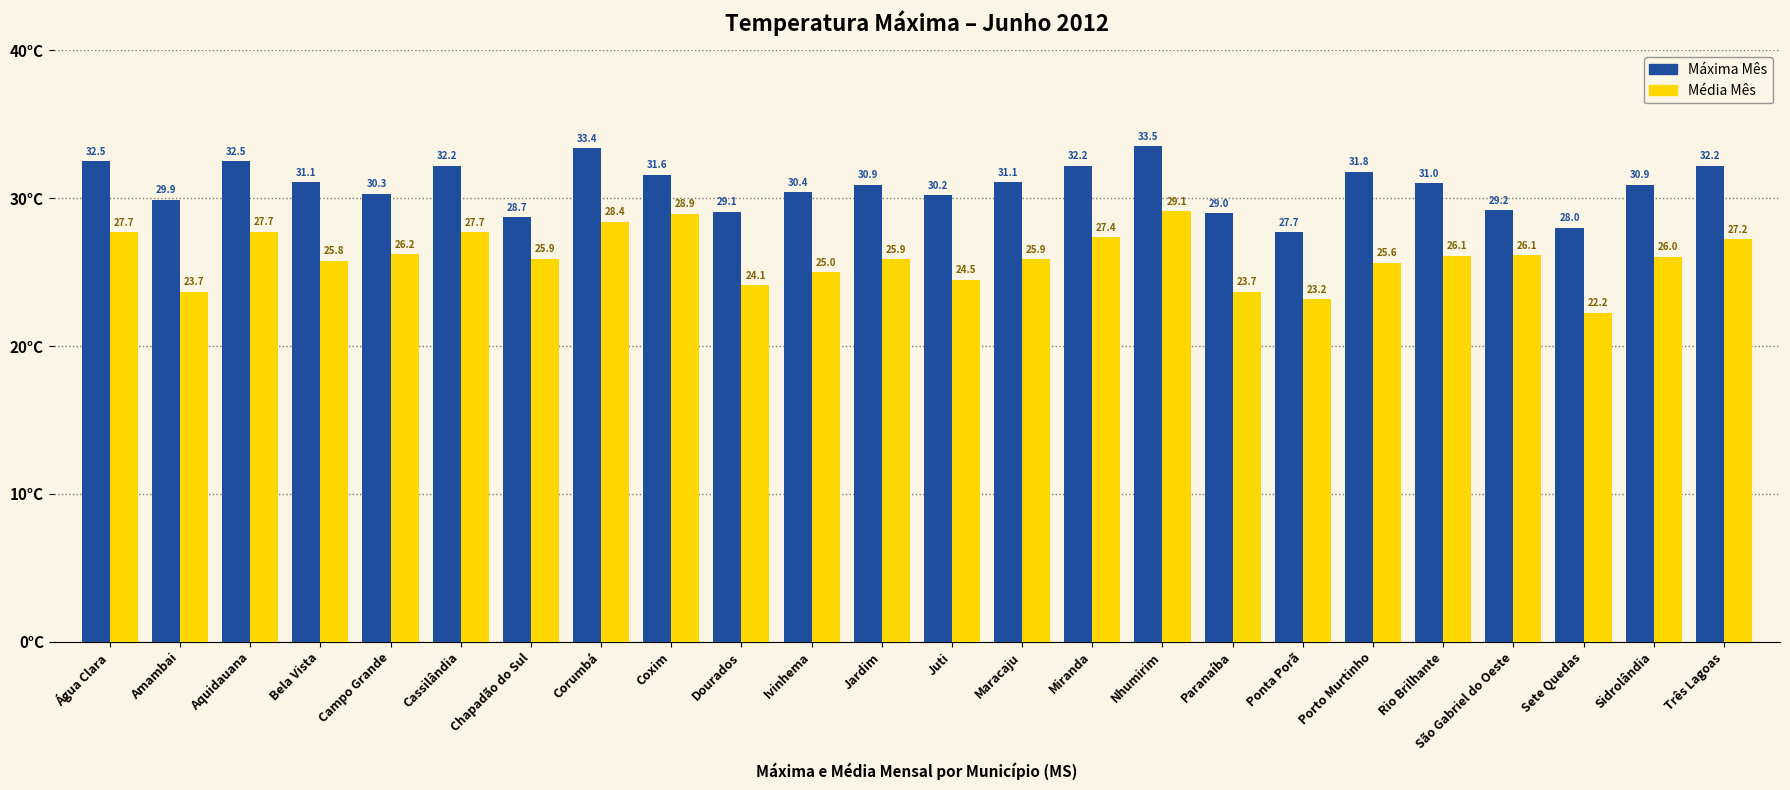

How many values in the Máxima Mês series are below 31?

12